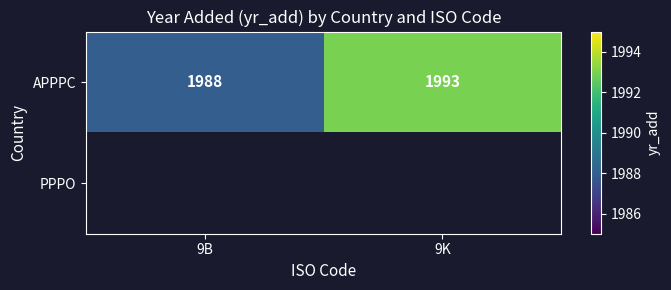

Rank the categories by APPPC value from lowest to highest.

9B, 9K